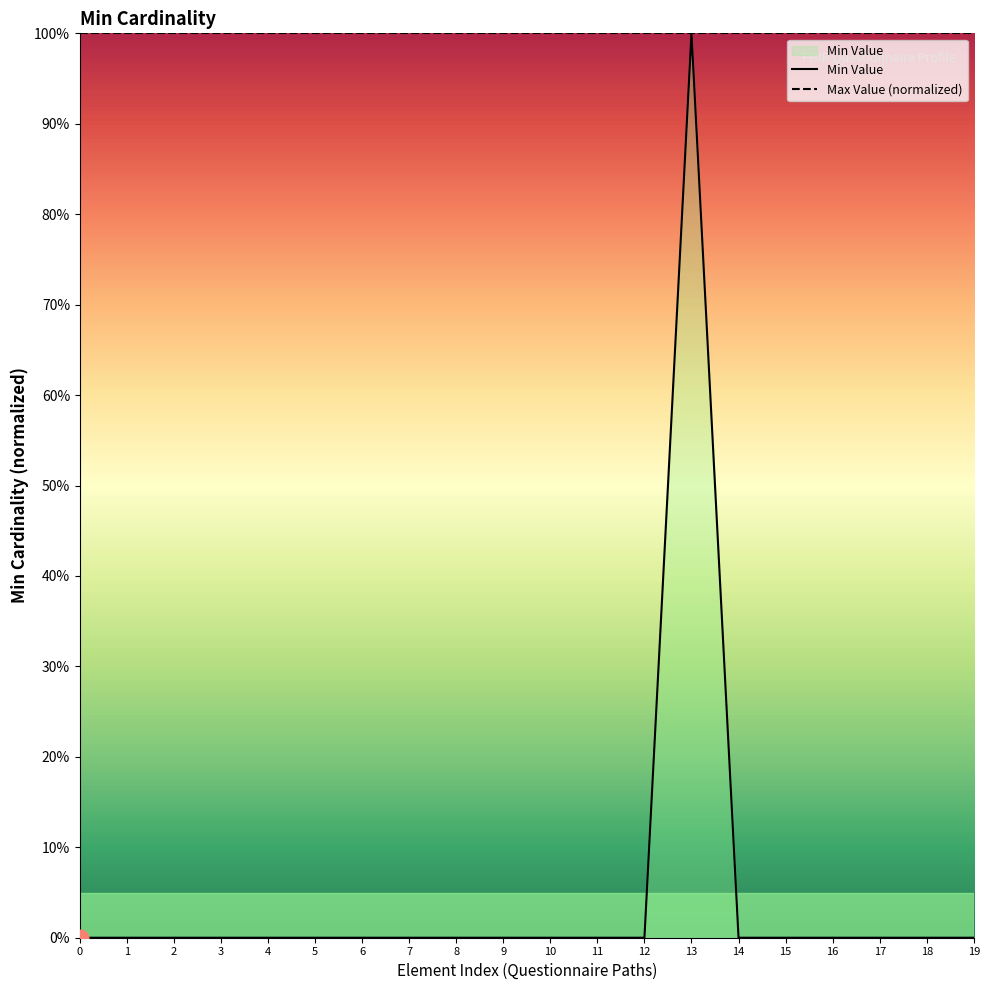

Is it true that the value at 15 is 0?

False